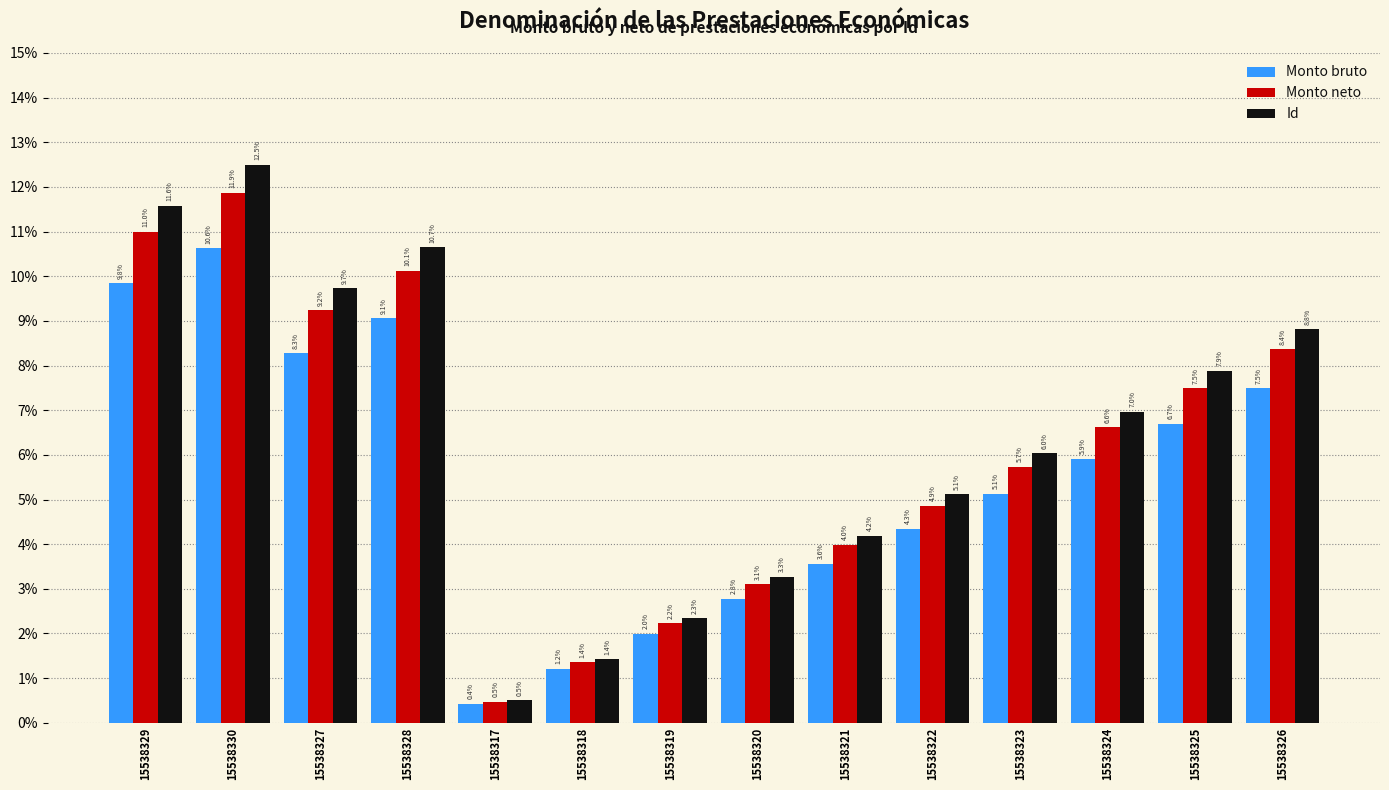

Which category has the lowest value across all series?

15538317